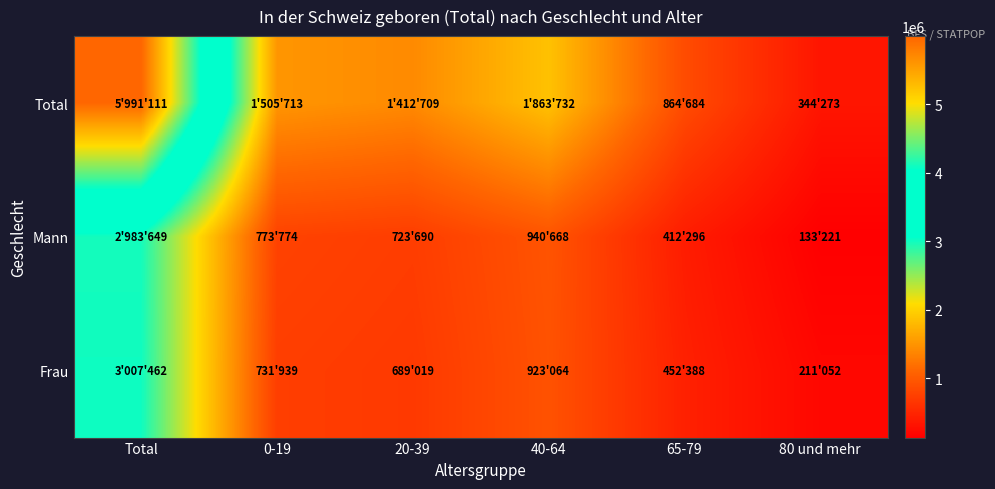

Which series has the largest total across all categories?

Total